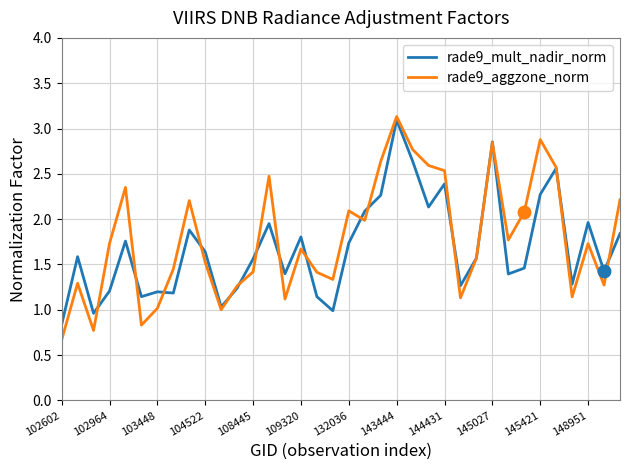

Which series has the largest range (max minus min)?

rade9_aggzone_norm